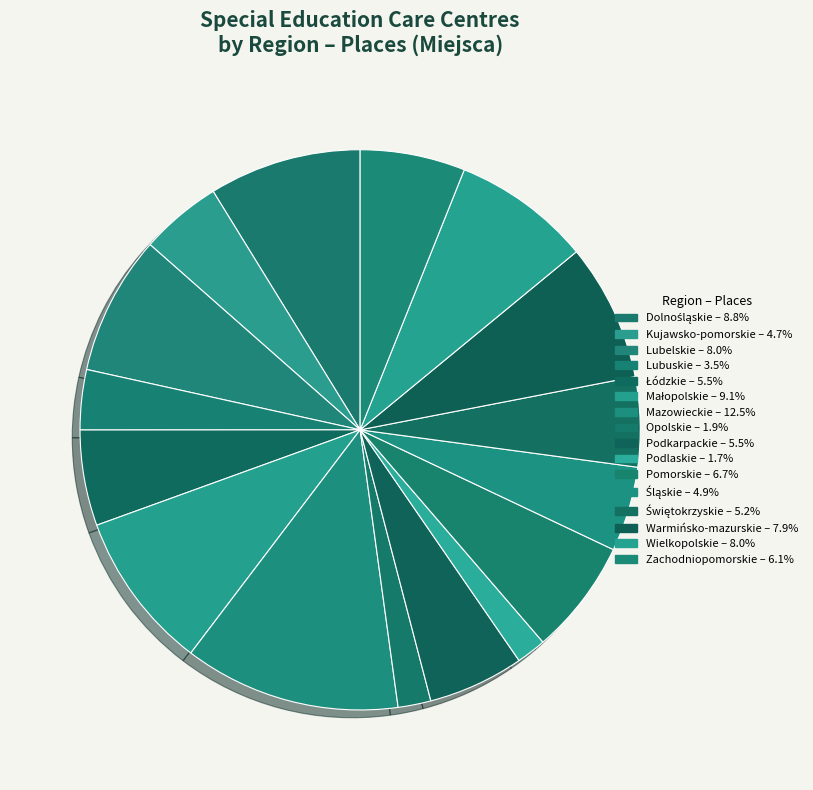

How many slices are in this pie chart?

16